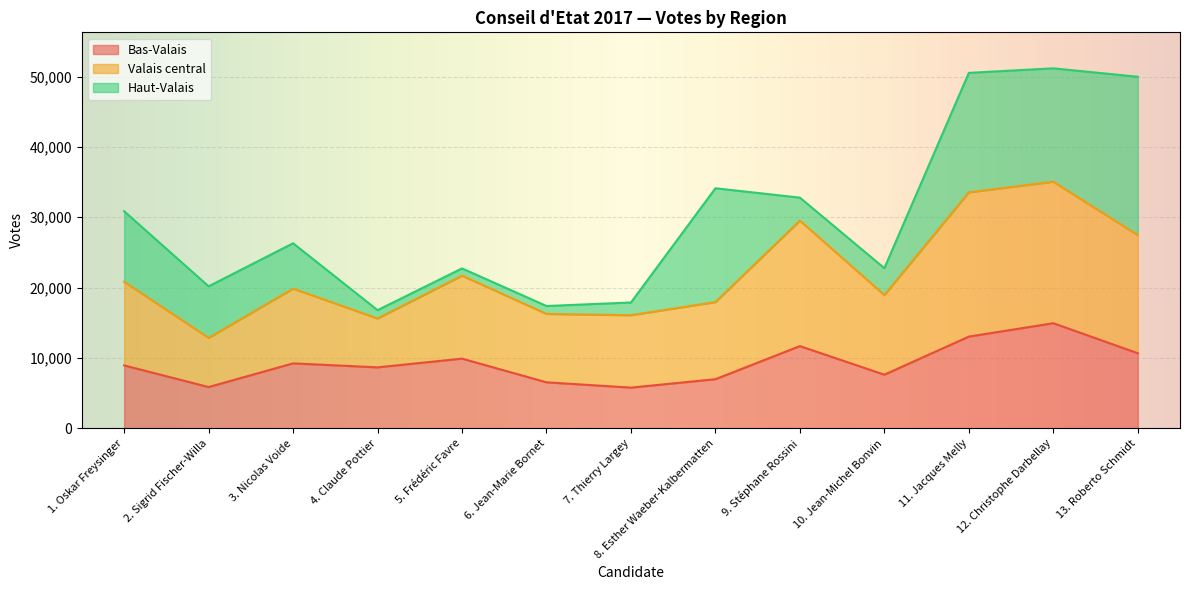

What is the total value across all series at 9. Stéphane Rossini?

32788